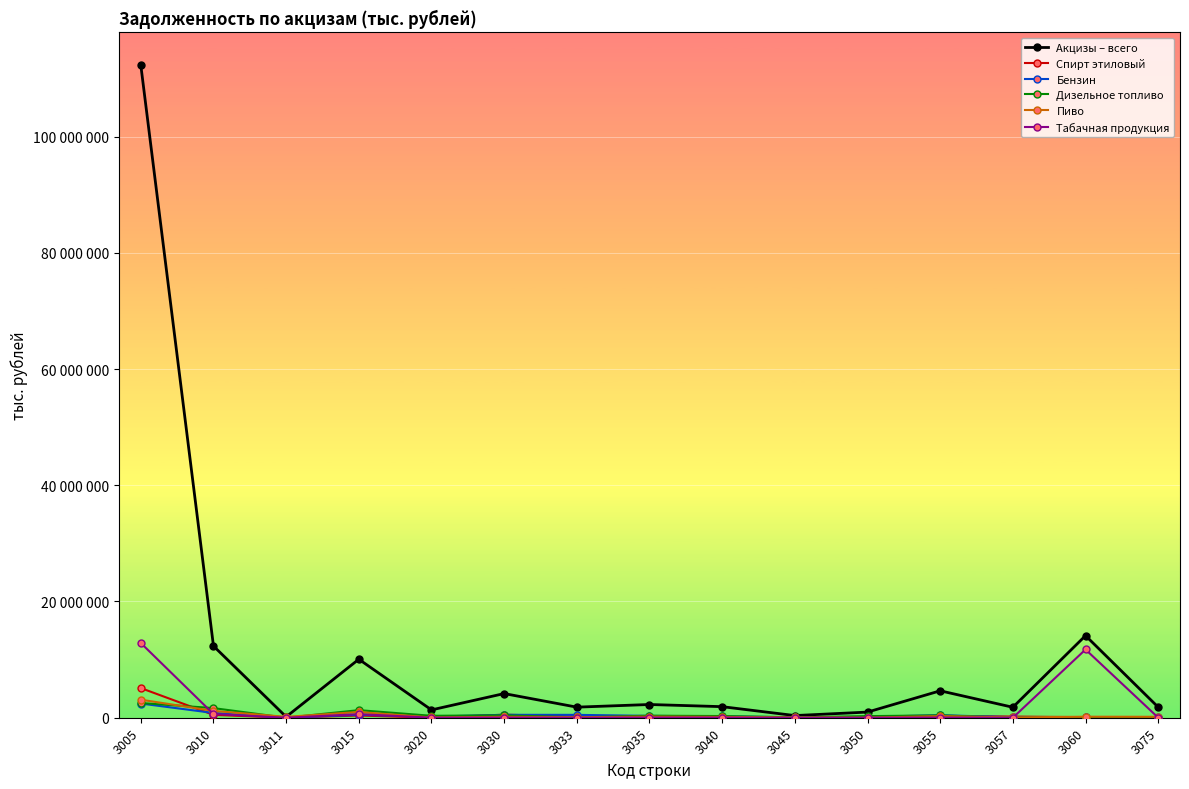

Reading left to right, extract all data points from this chart.

Акцизы – всего: 3005=112295559	3010=12339204	3011=153933	3015=10063221	3020=1346143	3030=4157481	3033=1820462	3035=2275983	3040=1903915	3045=372068	3050=971870	3055=4634545	3057=1800871	3060=14126086	3075=1815559
Спирт этиловый: 3005=5104618	3010=491592	3011=1	3015=381498	3020=10	3030=525889	3033=214450	3035=110094	3040=107200	3045=2894	3050=1464	3055=316697	3057=200667	3060=99078	3075=6894
Бензин: 3005=2441248	3010=818443	3011=10	3015=500529	3020=184971	3030=501659	3033=494471	3035=317914	3040=233521	3045=84393	3050=152726	3055=434608	3057=92943	3060=80523	3075=42050
Дизельное топливо: 3005=2529239	3010=1655953	3011=3384	3015=1305553	3020=332013	3030=413402	3033=62030	3035=350400	3040=291395	3045=59005	3050=273741	3055=405147	3057=9980	3060=21475	3075=18586
Пиво: 3005=3106326	3010=1175519	3011=150477	3015=987348	3020=50161	3030=159811	3033=95209	3035=188171	3040=140074	3045=48097	3050=15382	3055=275336	3057=53792	3060=175537	3075=161533
Табачная продукция: 3005=12858589	3010=641712	3011=0	3015=614343	3020=0	3030=22258	3033=0	3035=27369	3040=25690	3045=1679	3050=28	3055=28221	3057=0	3060=11740718	3075=14190